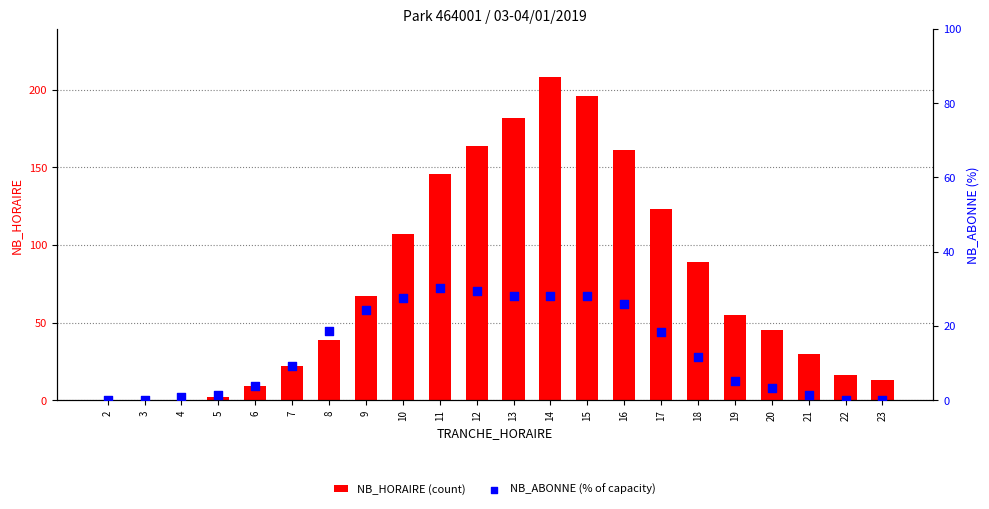

Which series has the widest spread of Y values?

NB_HORAIRE